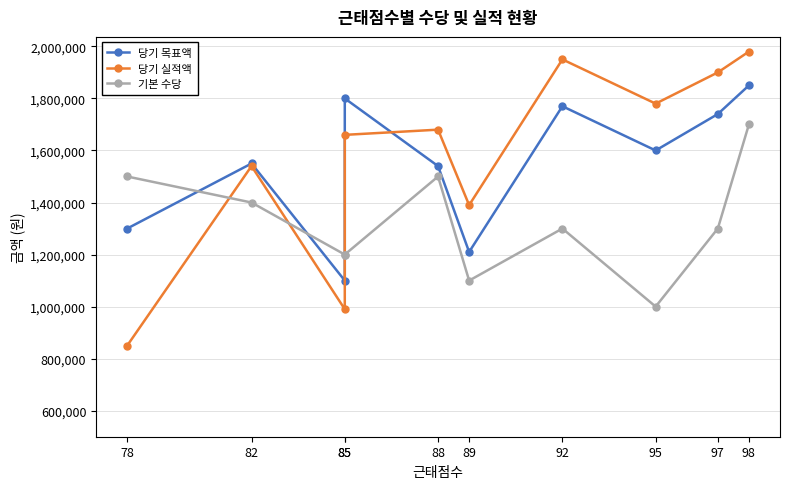

Reading left to right, transcribe all the data shown in this chart.

당기 목표액: 78=1300000	82=1550000	85=1100000	85=1800000	88=1540000	89=1210000	92=1770000	95=1600000	97=1740000	98=1850000
당기 실적액: 78=850000	82=1540000	85=990000	85=1660000	88=1680000	89=1390000	92=1950000	95=1780000	97=1900000	98=1980000
기본 수당: 78=1500000	82=1400000	85=1200000	85=1200000	88=1500000	89=1100000	92=1300000	95=1000000	97=1300000	98=1700000